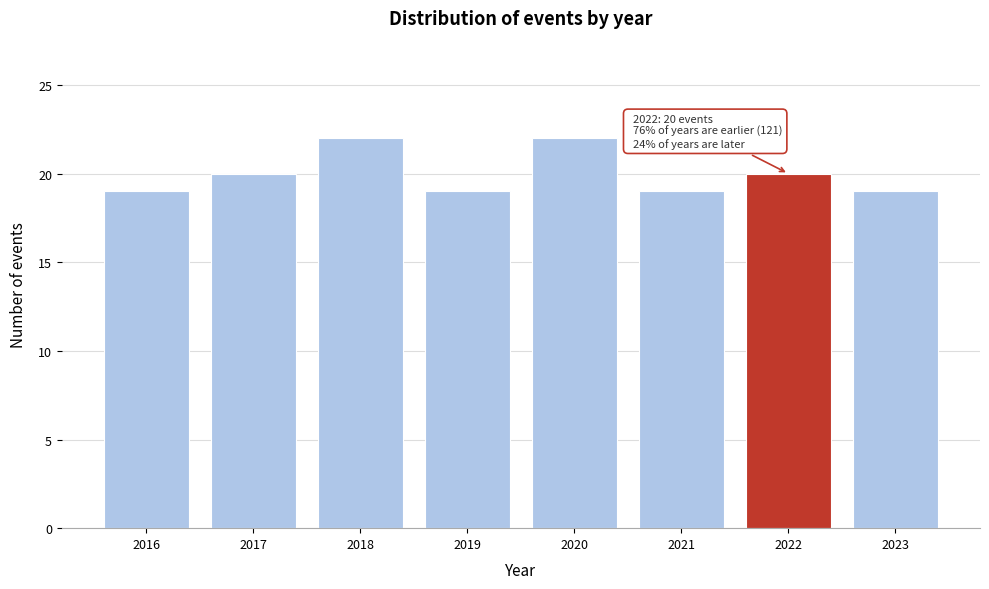

Reading left to right, what are all the values shown in this chart?

19	20	22	19	22	19	20	19